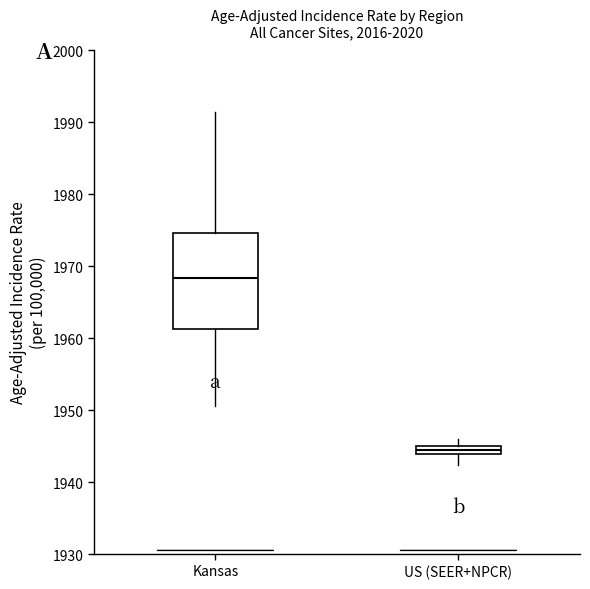

Where is the upper edge of the box for US (SEER+NPCR) on the y-axis? The values are not printed on the chart, so give them approximately, as read against the axis.

1945